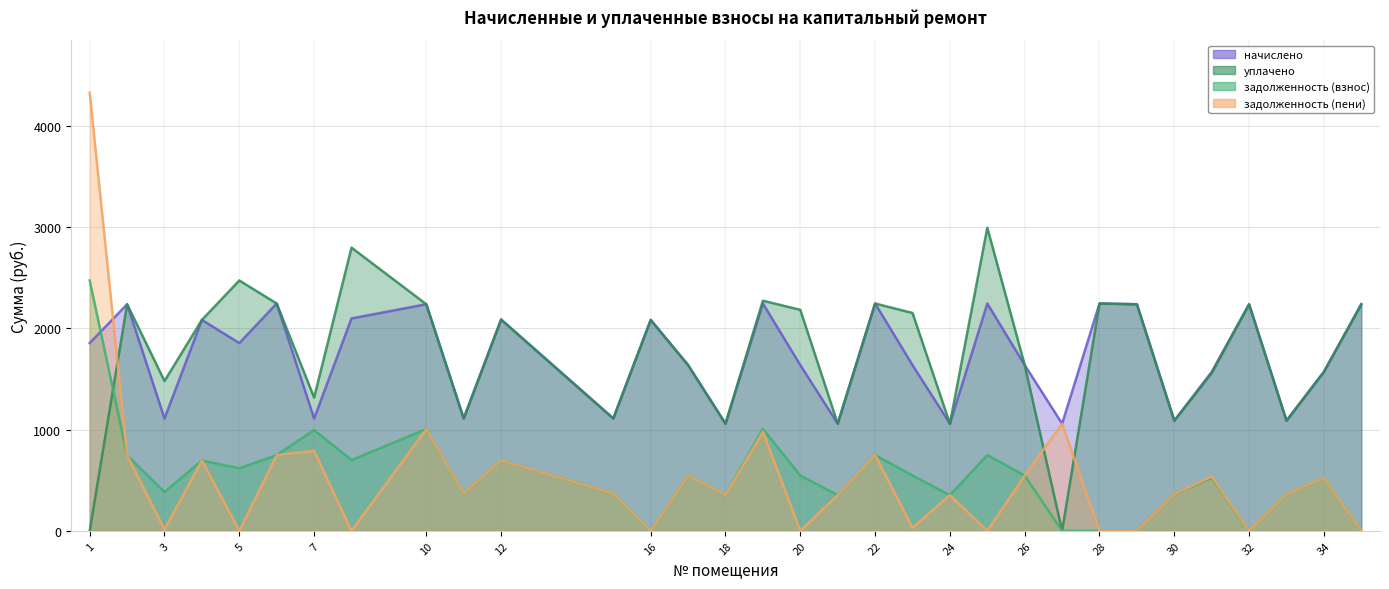

The value of задолженность (пени) at 1 is 2592.3. True or false?

False